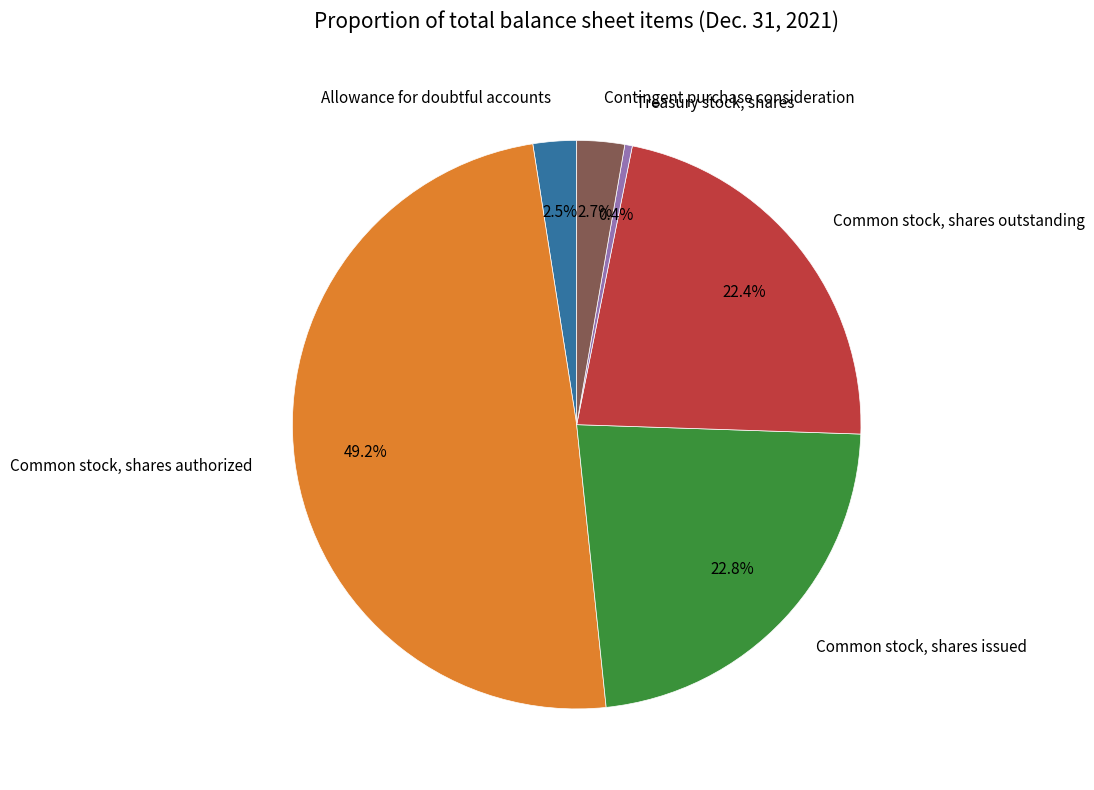

What percentage do Allowance for doubtful accounts and Common stock, shares outstanding together represent?

24.9%